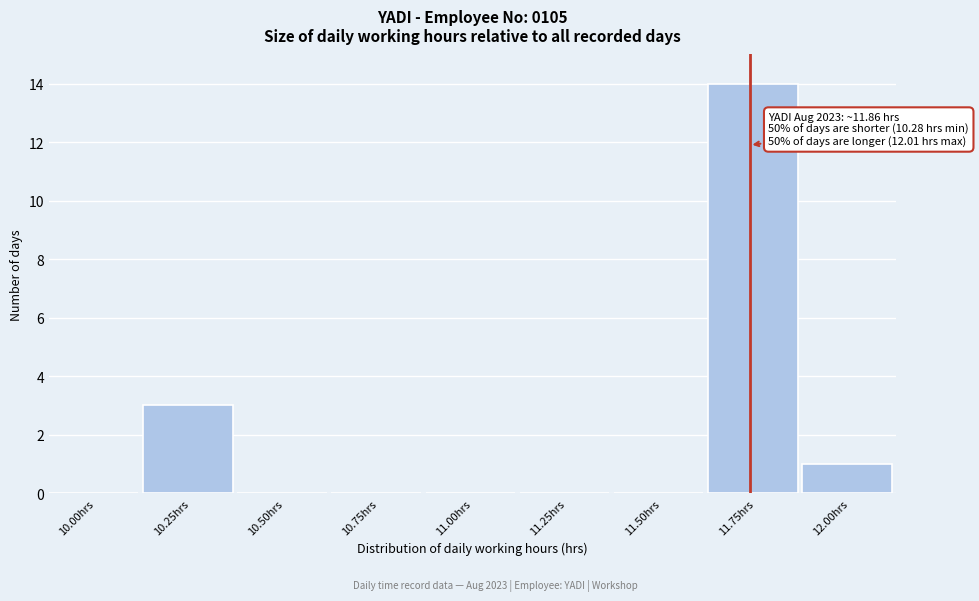

Reading left to right, extract all data points from this chart.

10.00hrs=0	10.25hrs=3	10.50hrs=0	10.75hrs=0	11.00hrs=0	11.25hrs=0	11.50hrs=0	11.75hrs=14	12.00hrs=1